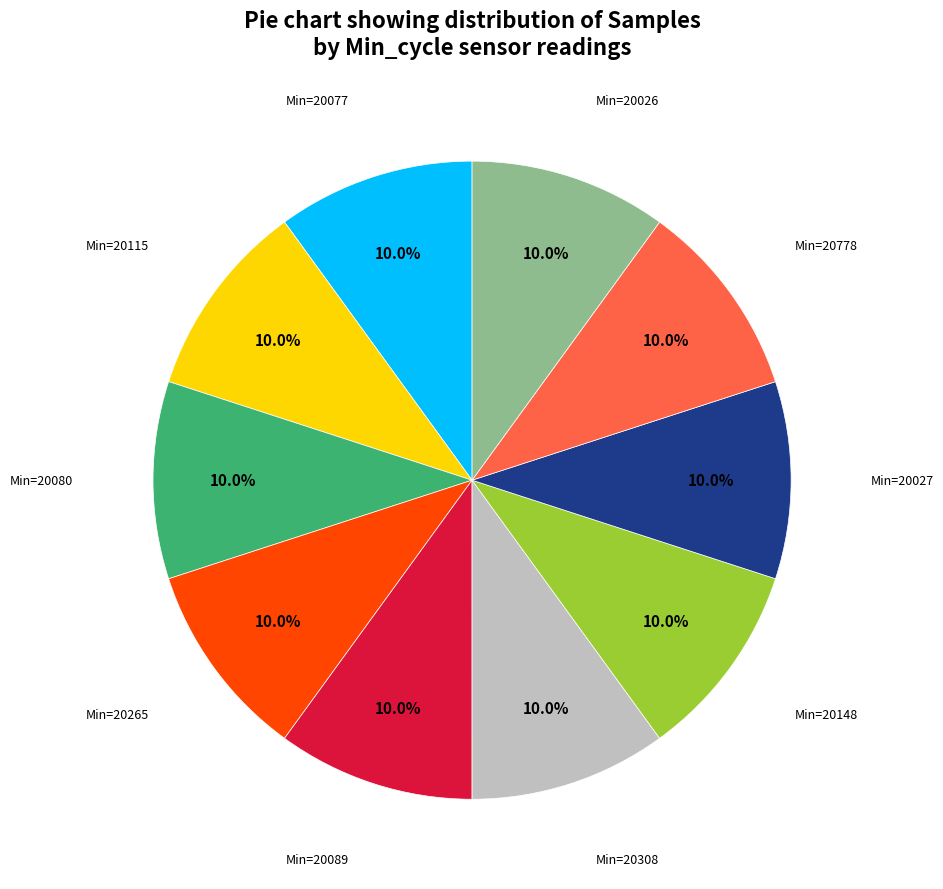

Does any single category account for the majority?

No